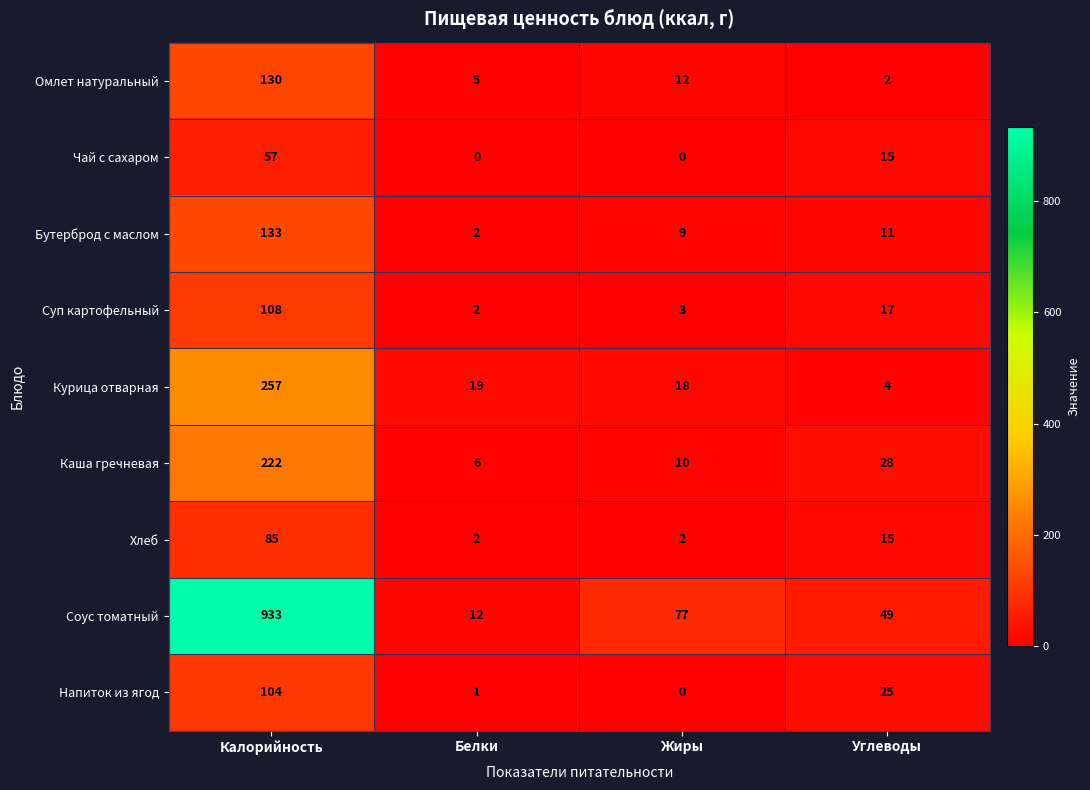

At which label is Курица отварная closest to 130?

Белки